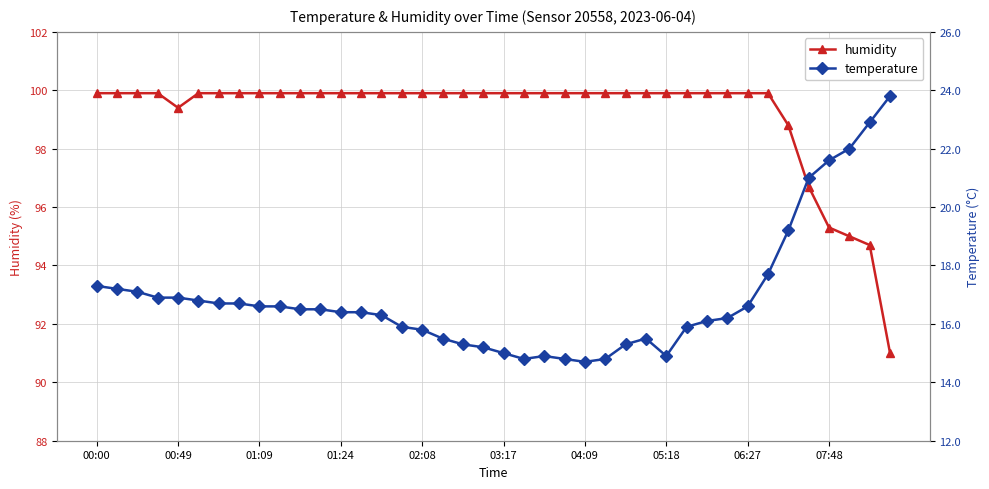

How many categories are shown in the chart?

40